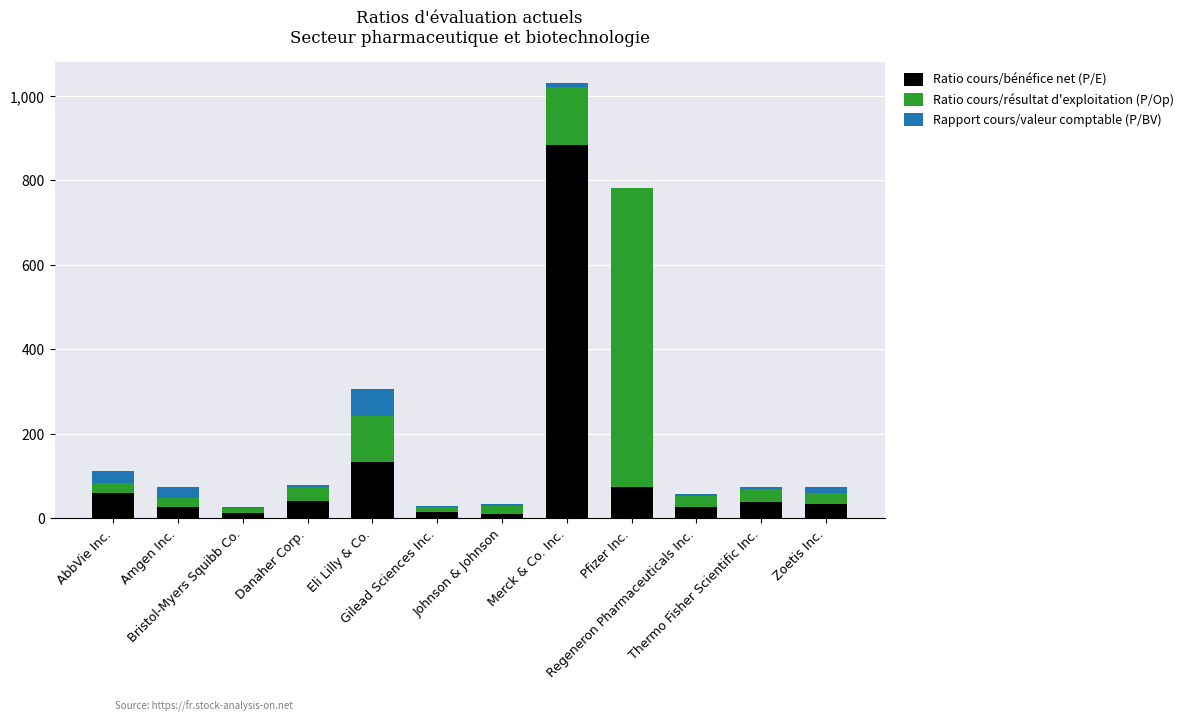

What is the maximum value for Ratio cours/bénéfice net (P/E)?

884.8